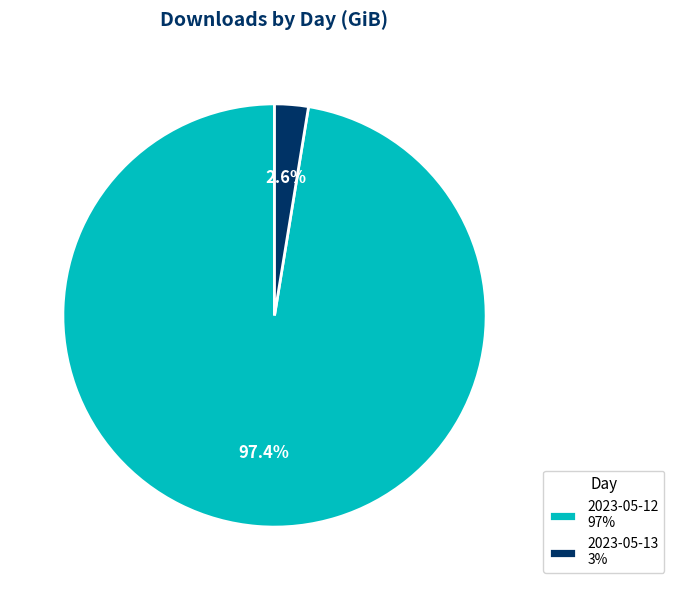

Is there any slice that represents more than half of the pie?

Yes